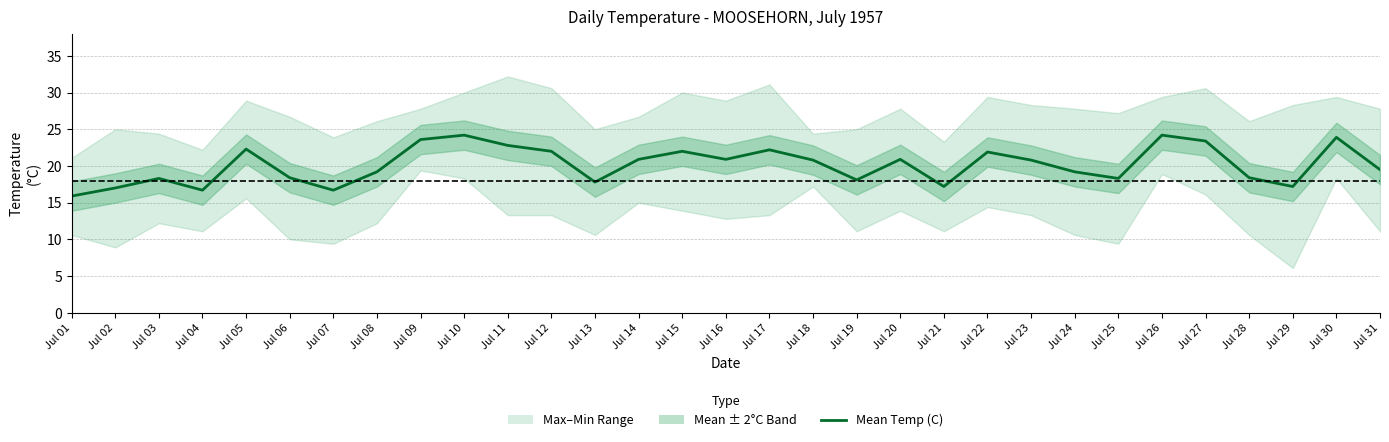

The value at Jul 13 is 9.3. True or false?

False